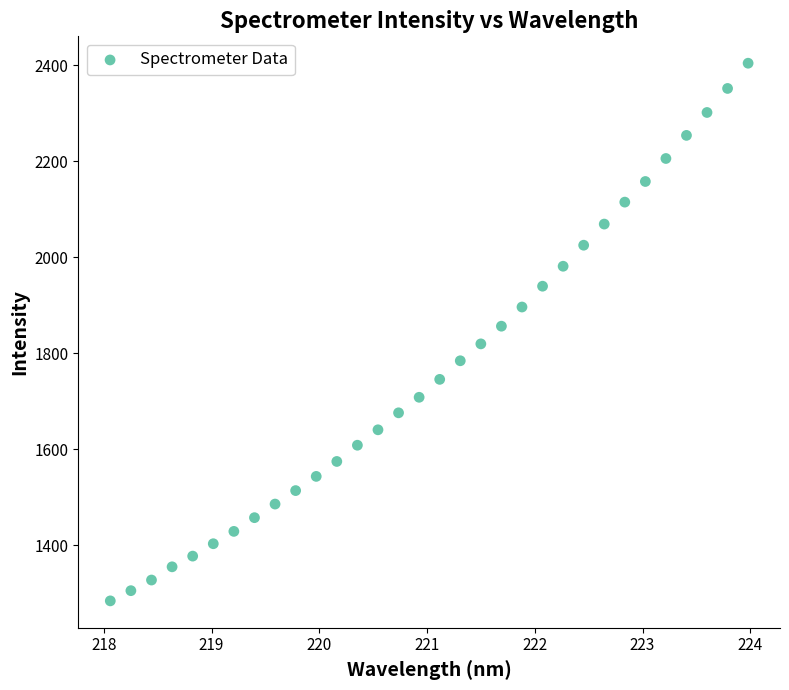

What is the range of X values (max minus min)?

5.9